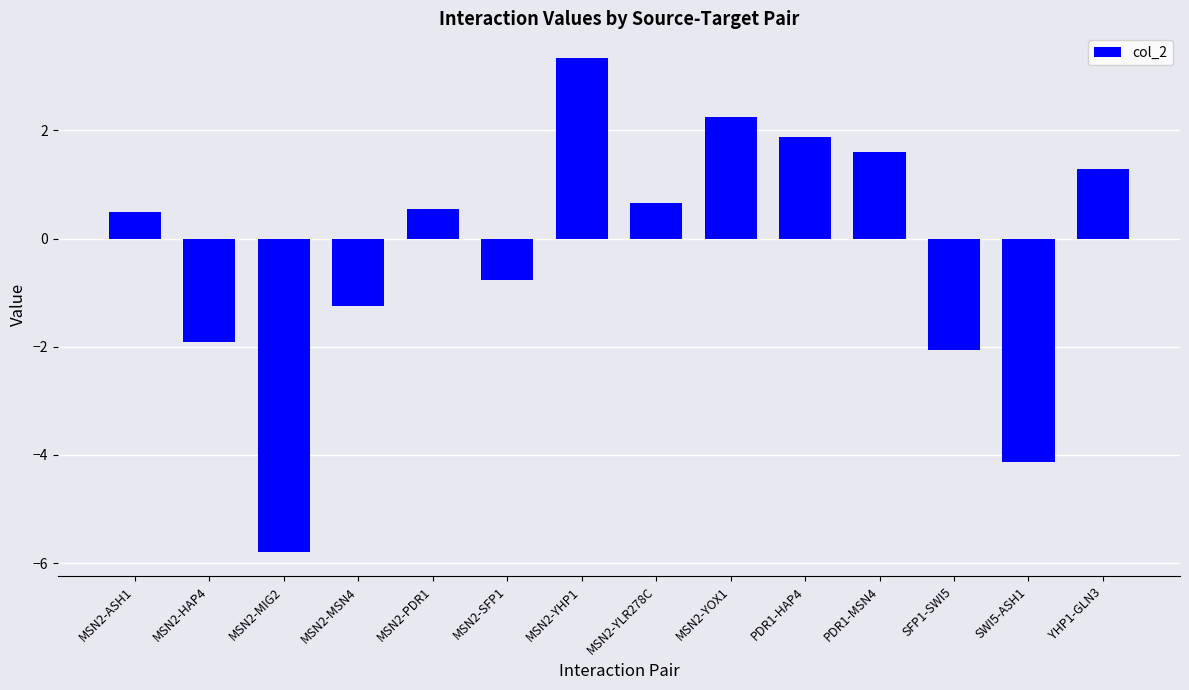

How many series are shown in this chart?

1